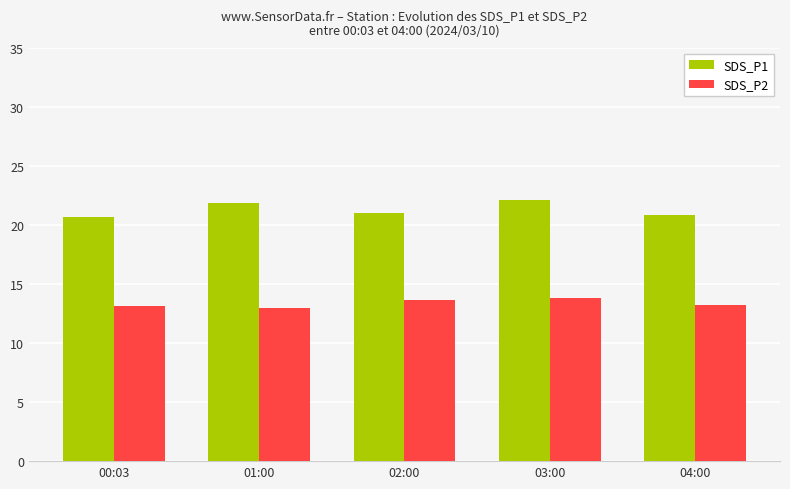

What is the label of the 5th bar from the right?

00:03